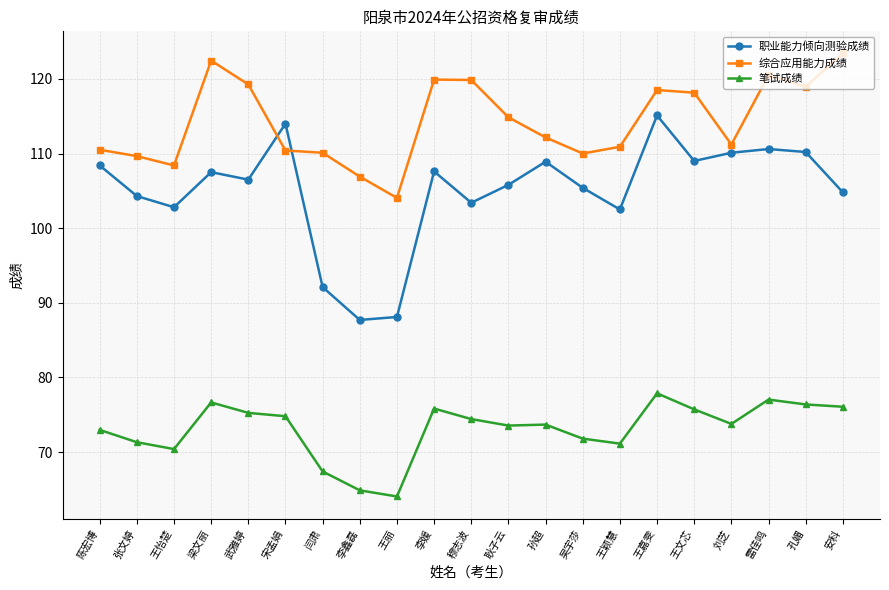

At which category does 综合应用能力成绩 reach its first local peak?

梁文丽